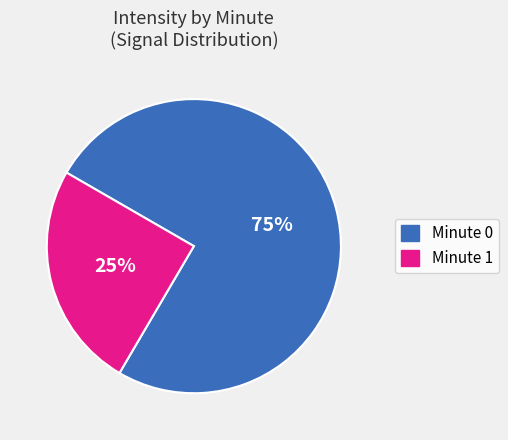

Is there any slice that represents more than half of the pie?

Yes